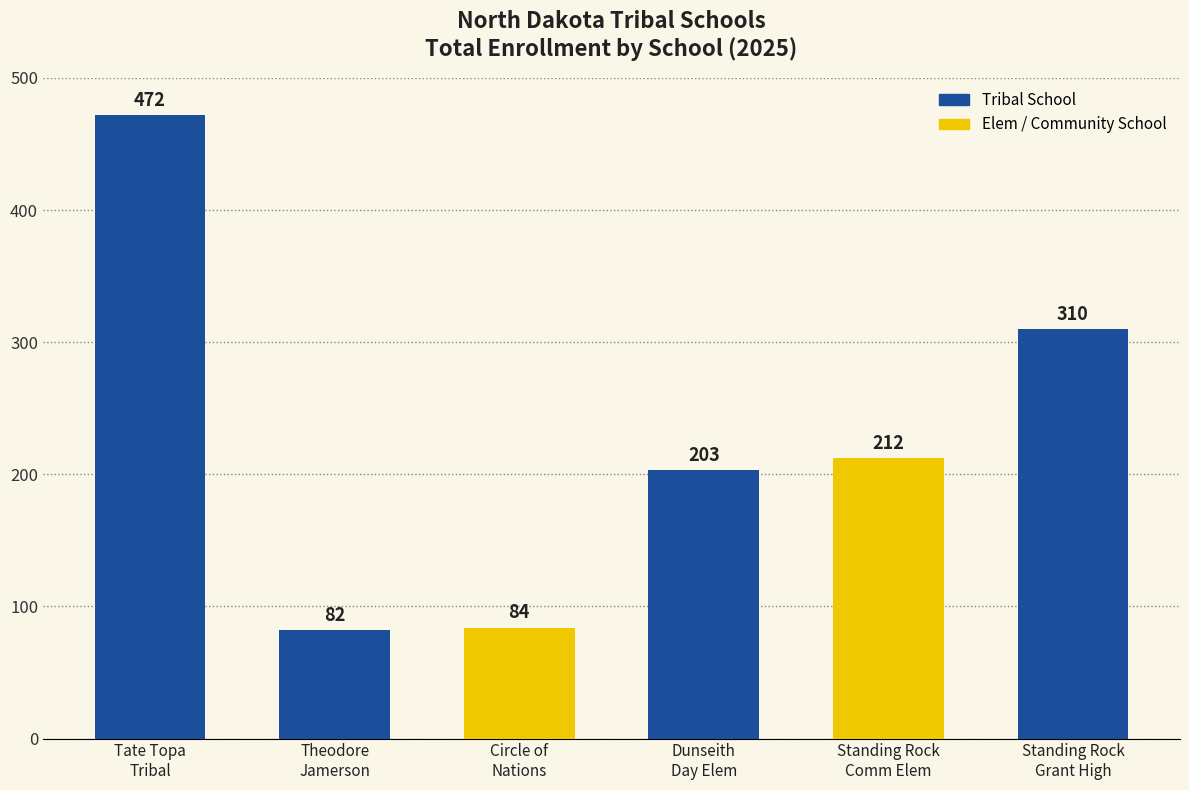

Rank the categories by value from highest to lowest.

Tate Topa
Tribal, Standing Rock
Grant High, Standing Rock
Comm Elem, Dunseith
Day Elem, Circle of
Nations, Theodore
Jamerson